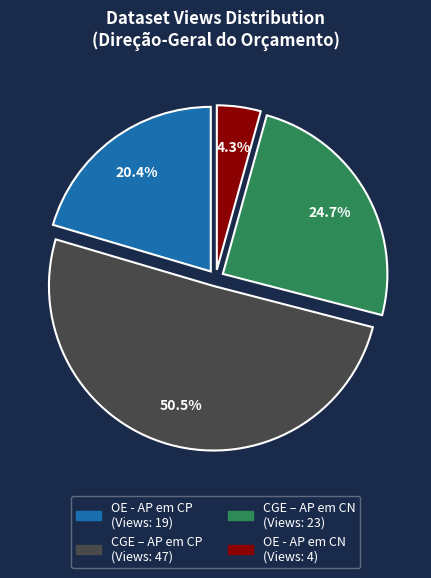

To the nearest percent, what is the difference between the largest and smallest slice percentages?

46%